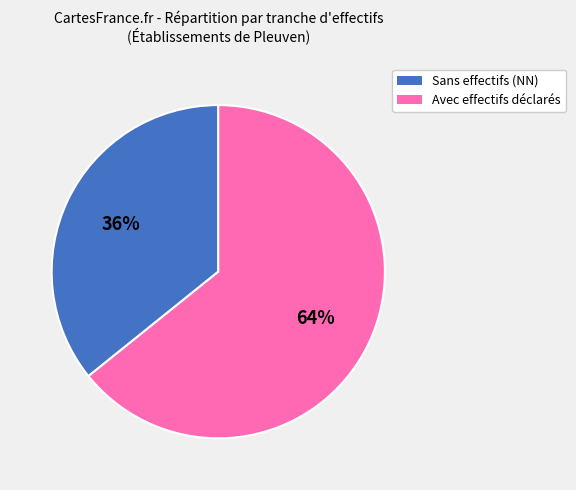

To the nearest percent, what is the difference between the largest and smallest slice percentages?

28%